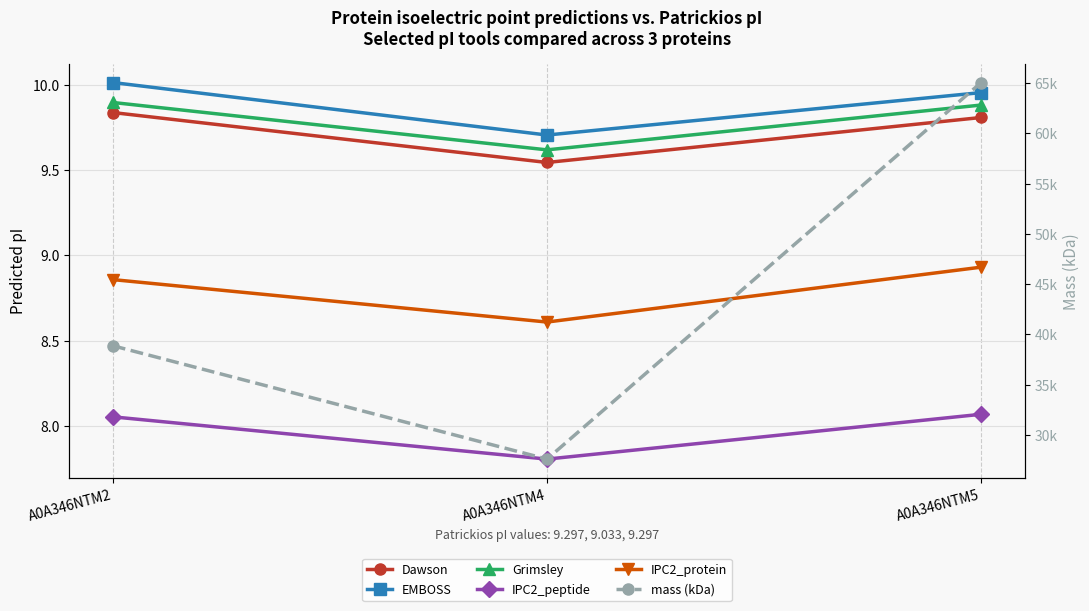

What is the smallest value displayed?

7.8